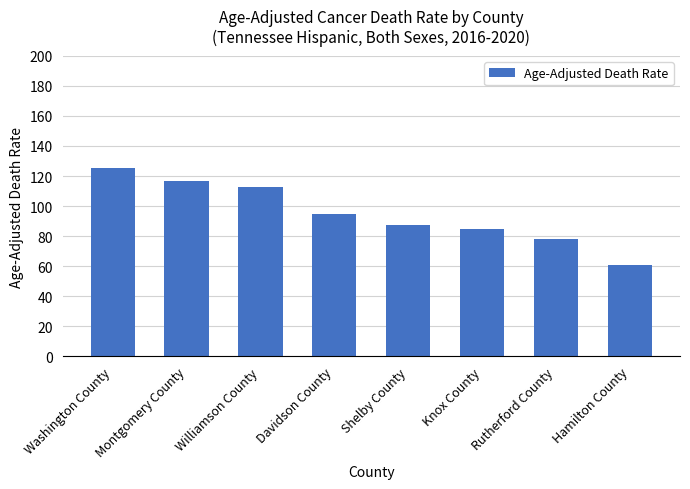

What is the maximum value shown in the chart?

125.1